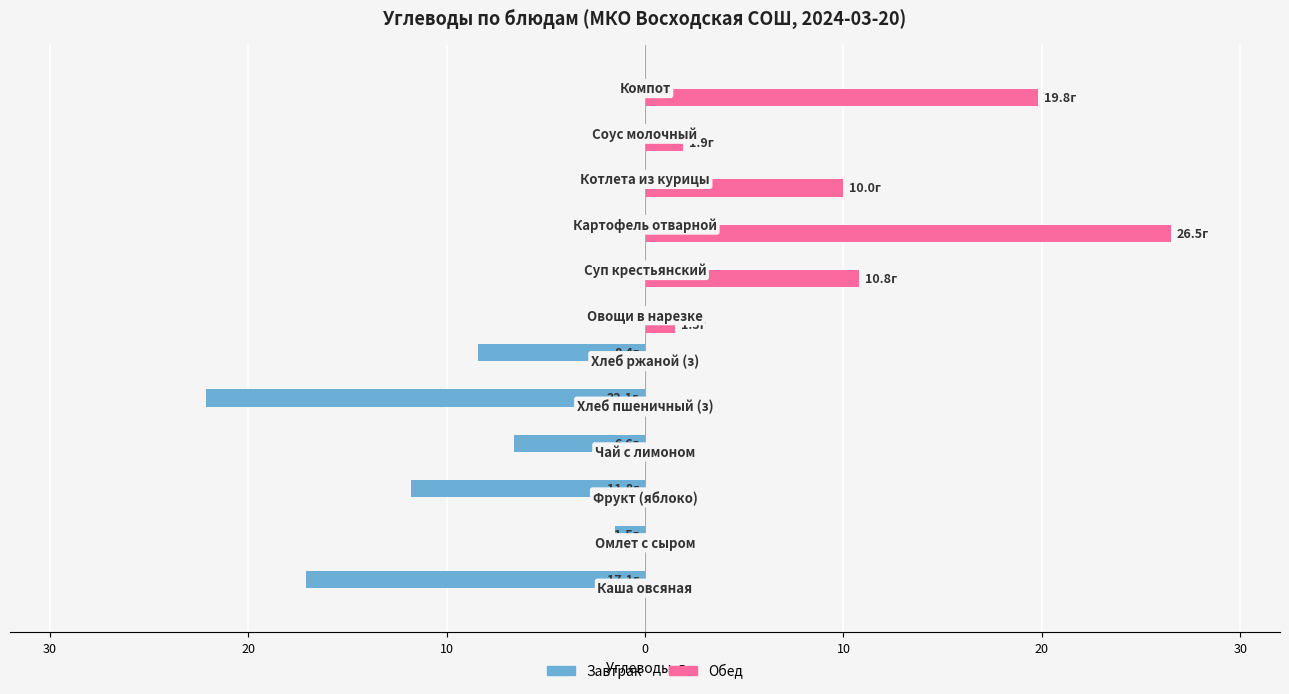

What are all the series names shown in the legend?

Завтрак, Обед